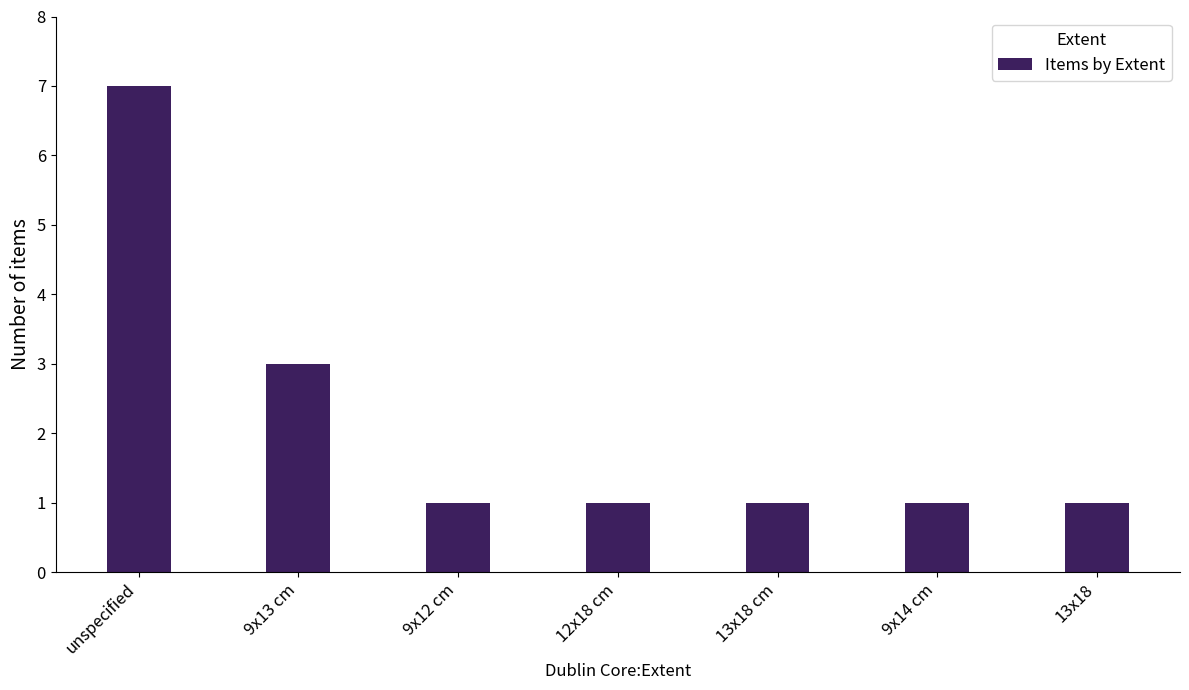

Count the number of data series in this chart.

1